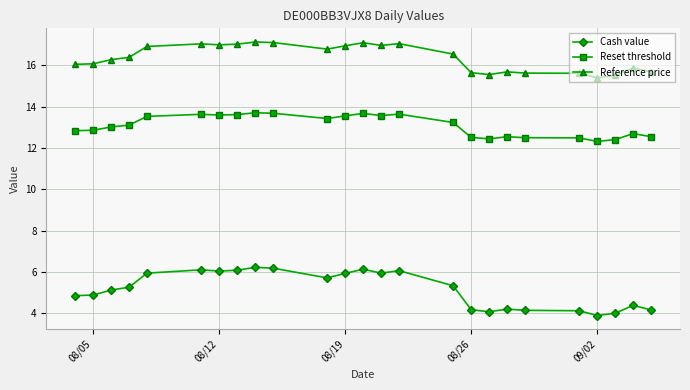

Which series has the largest total across all categories?

Reference price